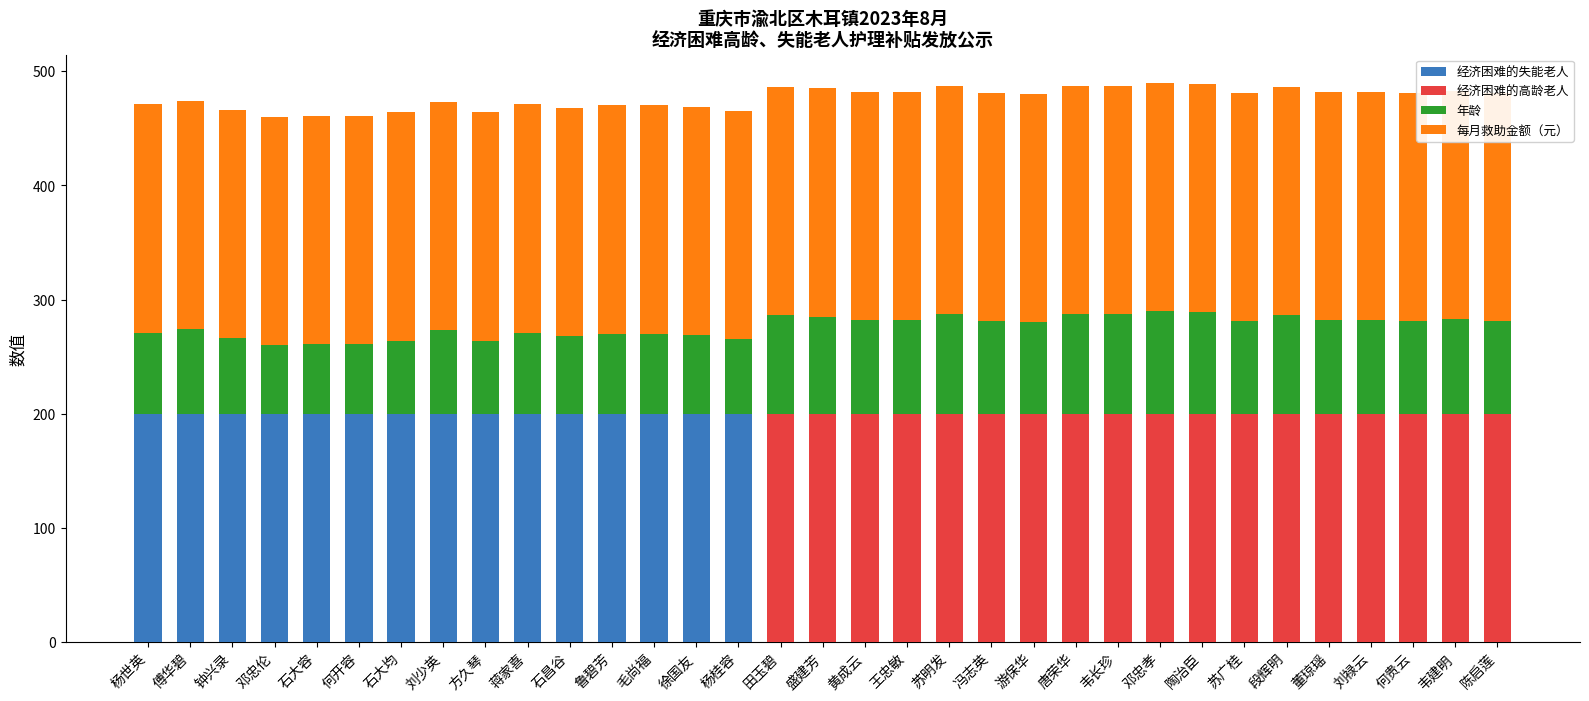

At which category does the chart reach its minimum across all series?

田玉碧